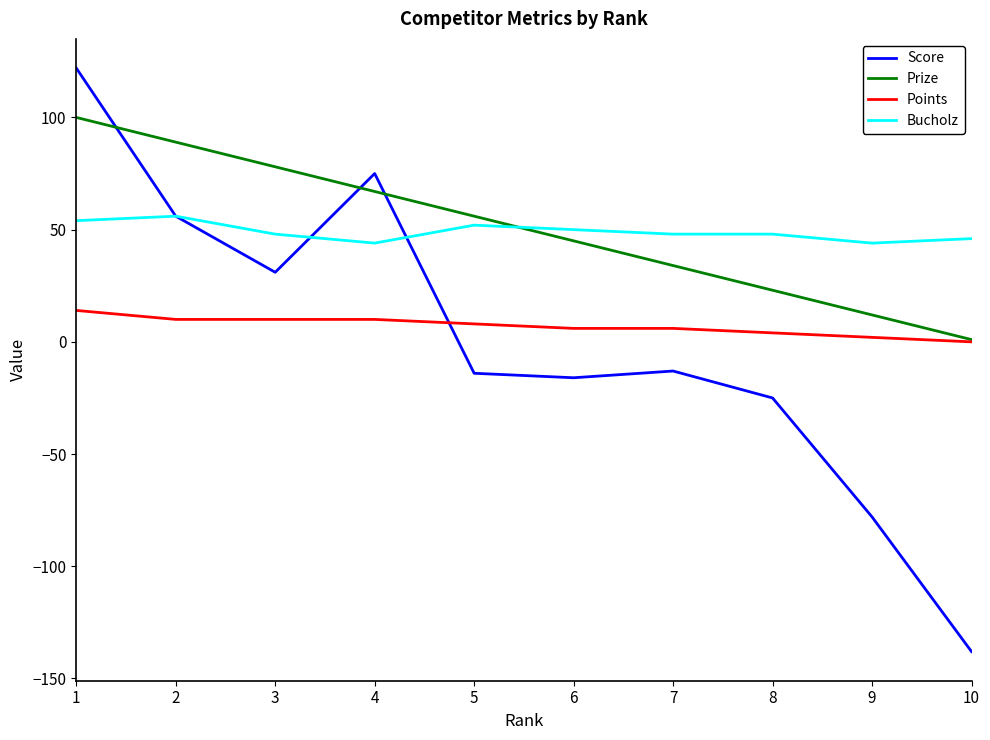

What is the minimum value shown in the chart?

-138